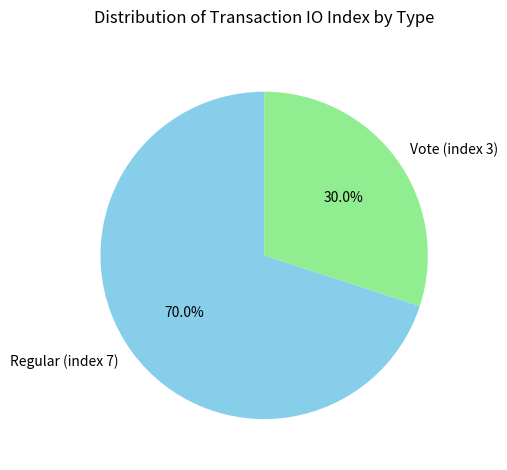

Between Vote (index 3) and Regular (index 7), which is larger?

Regular (index 7)